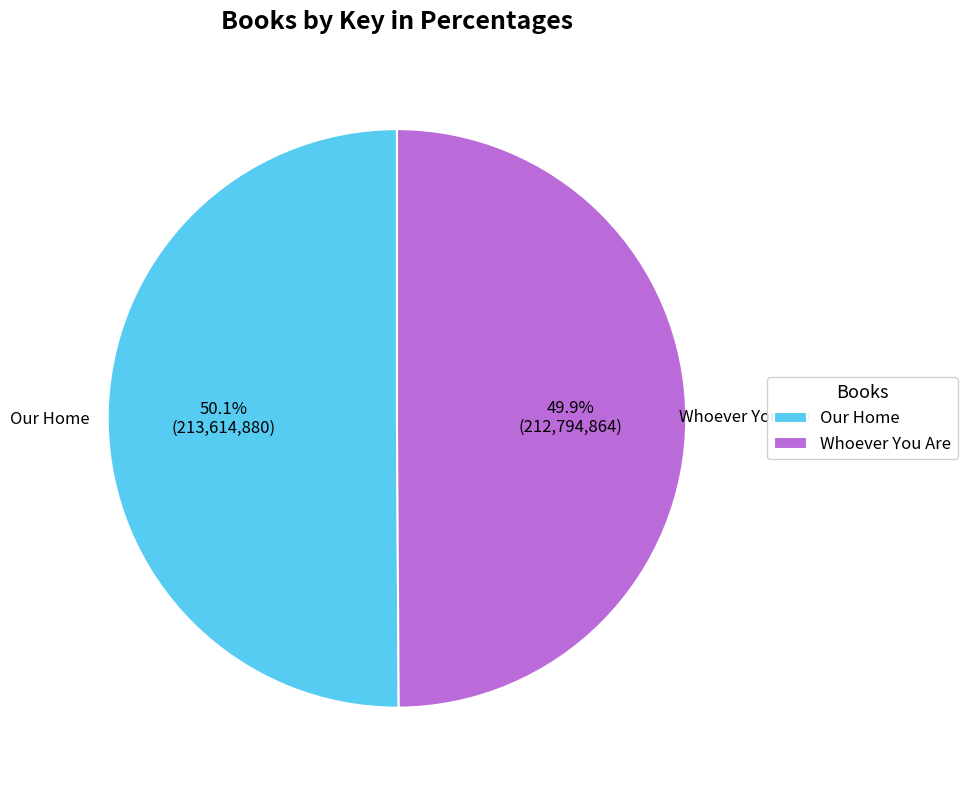

What is the ratio of the value at Whoever You Are to the value at Our Home?

1.0